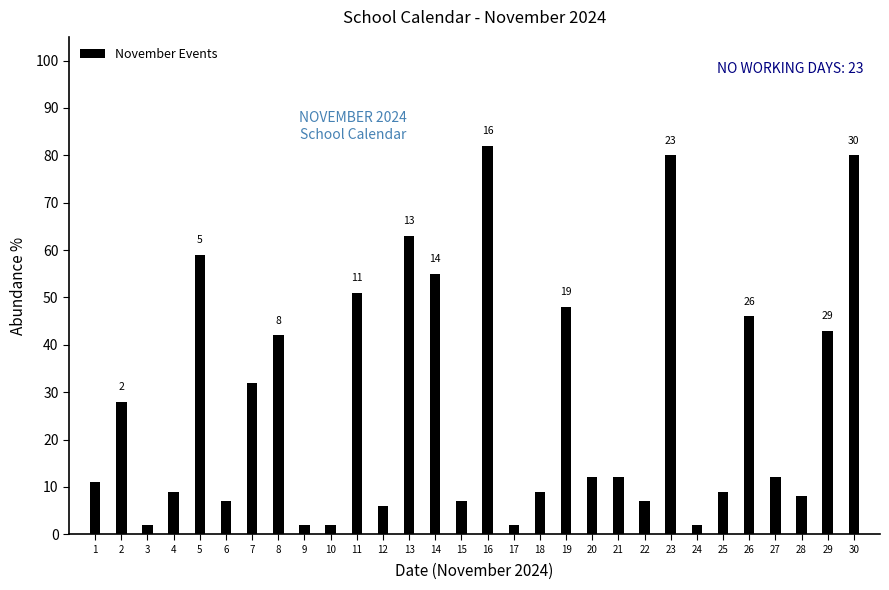

Reading left to right, transcribe all the data shown in this chart.

1=11	2=28	3=2	4=9	5=59	6=7	7=32	8=42	9=2	10=2	11=51	12=6	13=63	14=55	15=7	16=82	17=2	18=9	19=48	20=12	21=12	22=7	23=80	24=2	25=9	26=46	27=12	28=8	29=43	30=80